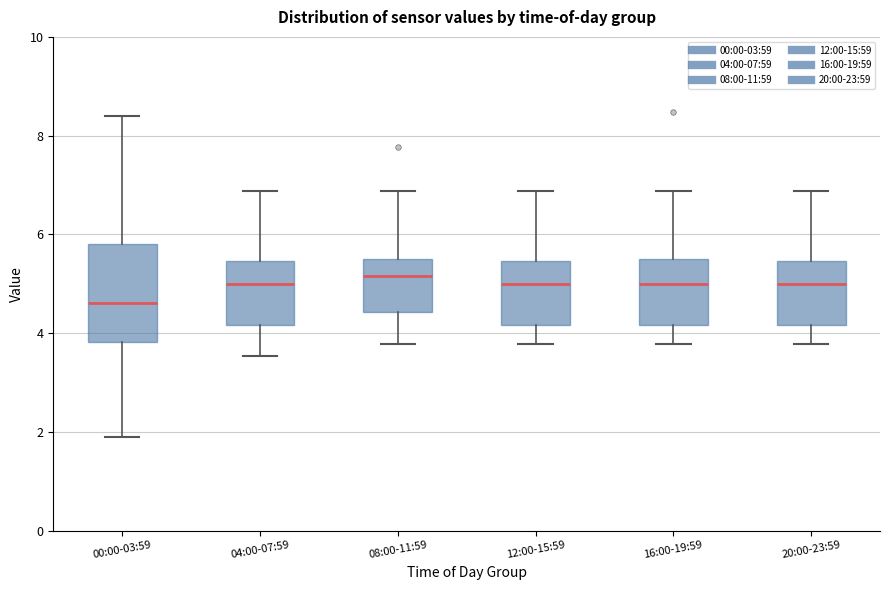

Reading left to right, read every box against the y-axis: the position of its median line, the range the box covers, and the ends of its whiskers. The values are not printed on the chart, so give them approximately, as read against the axis.

00:00-03:59: median 4.6, box 3.8 to 5.8, whiskers 2.0 to 8.4
04:00-07:59: median 5.0, box 4.2 to 5.4, whiskers 3.6 to 6.8
08:00-11:59: median 5.2, box 4.4 to 5.4, whiskers 3.8 to 6.8
12:00-15:59: median 5.0, box 4.2 to 5.4, whiskers 3.8 to 6.8
16:00-19:59: median 5.0, box 4.2 to 5.4, whiskers 3.8 to 6.8
20:00-23:59: median 5.0, box 4.2 to 5.4, whiskers 3.8 to 6.8